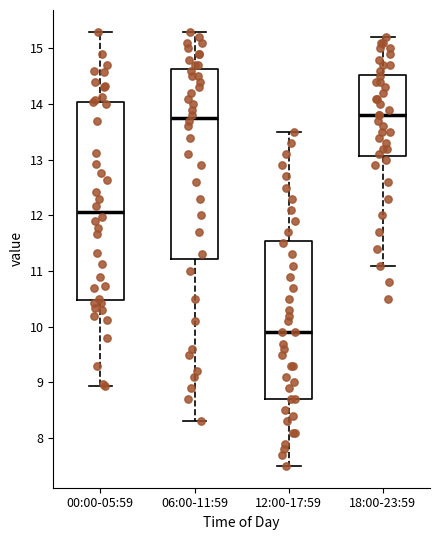

Reading left to right, transcribe this box plot: for each box, give where its median line is, the range the box spans, and where its two whiskers end, as read against the y-axis. The values are not printed on the chart, so give them approximately, as read against the axis.

00:00-05:59: median 12.1, box 10.5 to 14.0, whiskers 8.9 to 15.3
06:00-11:59: median 13.8, box 11.2 to 14.6, whiskers 8.3 to 15.3
12:00-17:59: median 9.9, box 8.7 to 11.6, whiskers 7.5 to 13.5
18:00-23:59: median 13.8, box 13.1 to 14.5, whiskers 11.1 to 15.2